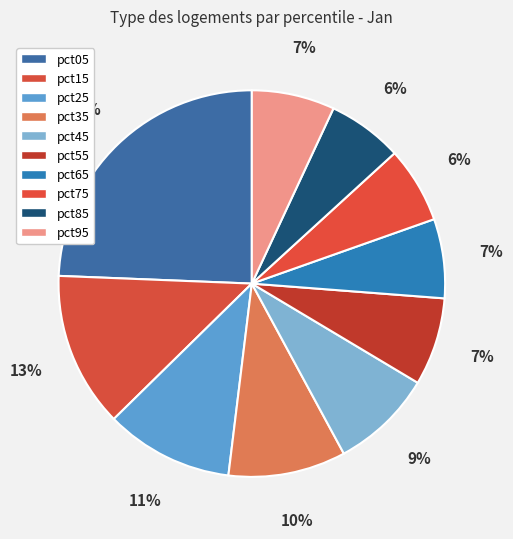

Between pct25 and pct65, which is larger?

pct25